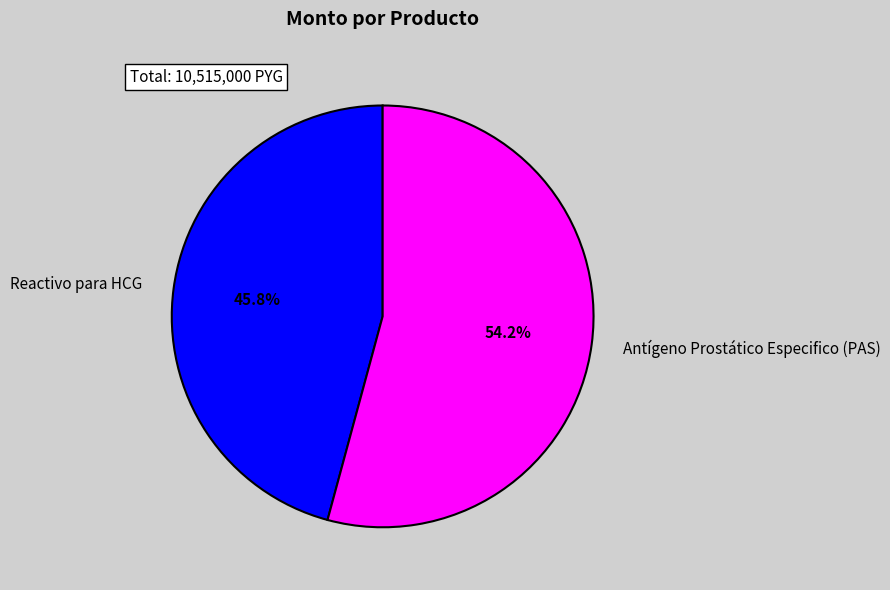

To the nearest percent, what percentage of the pie is Reactivo para HCG?

46%